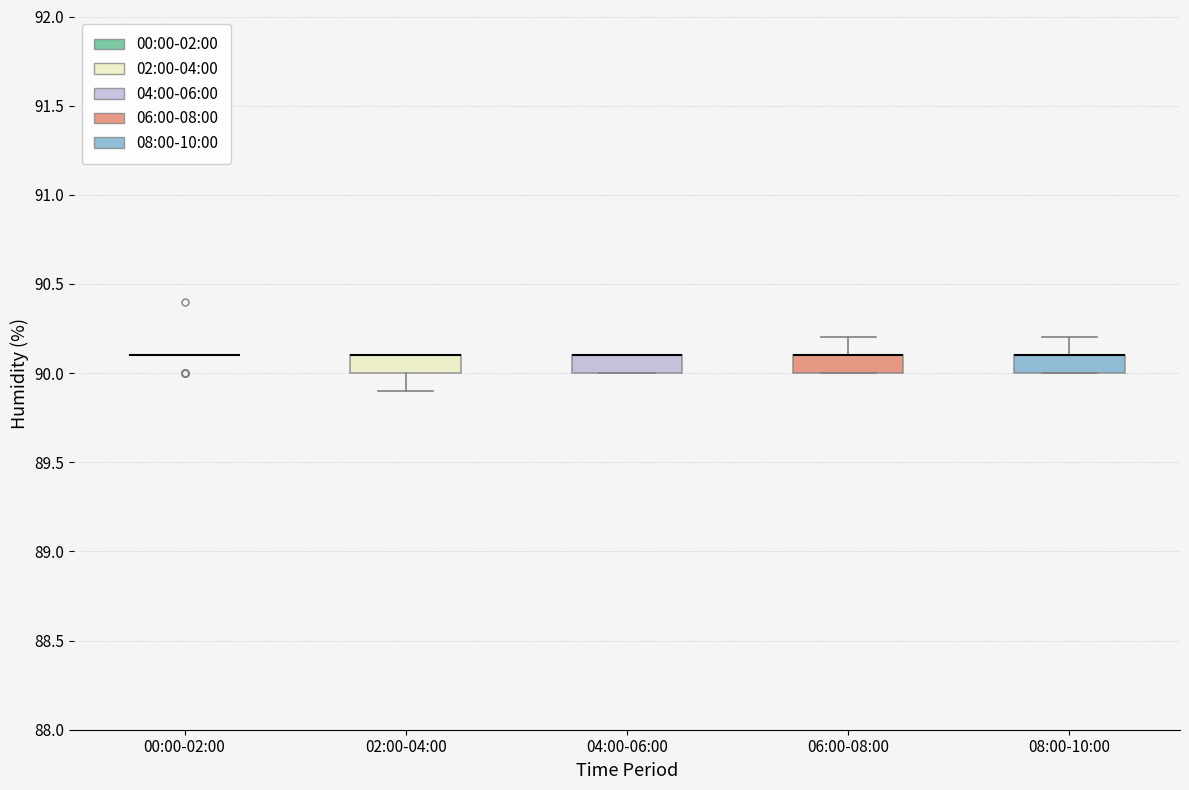

Reading left to right, read every box against the y-axis: the position of its median line, the range the box covers, and the ends of its whiskers. The values are not printed on the chart, so give them approximately, as read against the axis.

00:00-02:00: box collapsed to a line at 90.1, whiskers 90.1 to 90.1
02:00-04:00: median 90.1 (drawn on the box's upper edge), box 90.0 to 90.1, whiskers 89.9 to 90.1
04:00-06:00: median 90.1 (drawn on the box's upper edge), box 90.0 to 90.1, whiskers 90.0 to 90.1
06:00-08:00: median 90.1 (drawn on the box's upper edge), box 90.0 to 90.1, whiskers 90.0 to 90.2
08:00-10:00: median 90.1 (drawn on the box's upper edge), box 90.0 to 90.1, whiskers 90.0 to 90.2